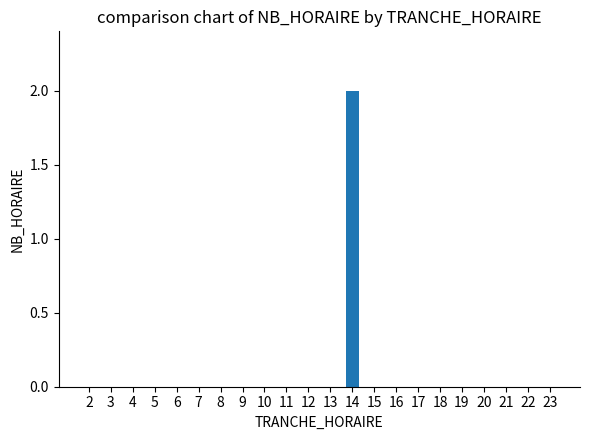

The value at 3 is 0. True or false?

True